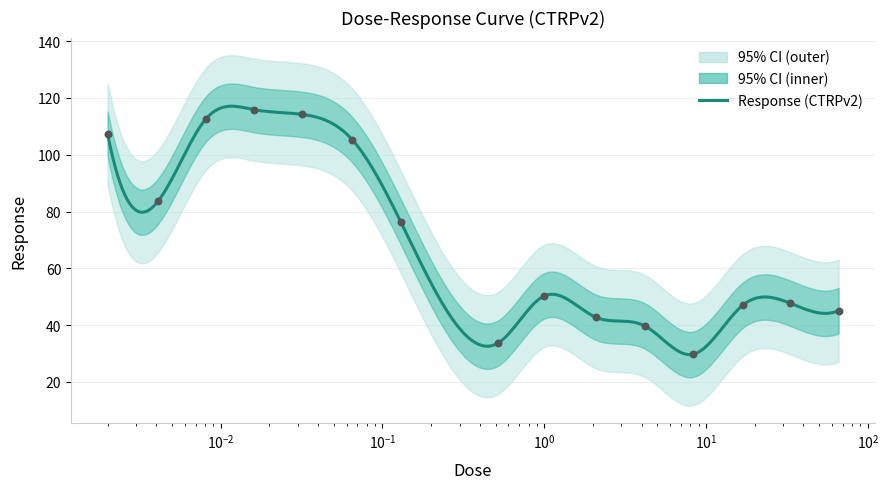

Approximately how many times larger is the value at 1.0 compared to 4.2?

1.3